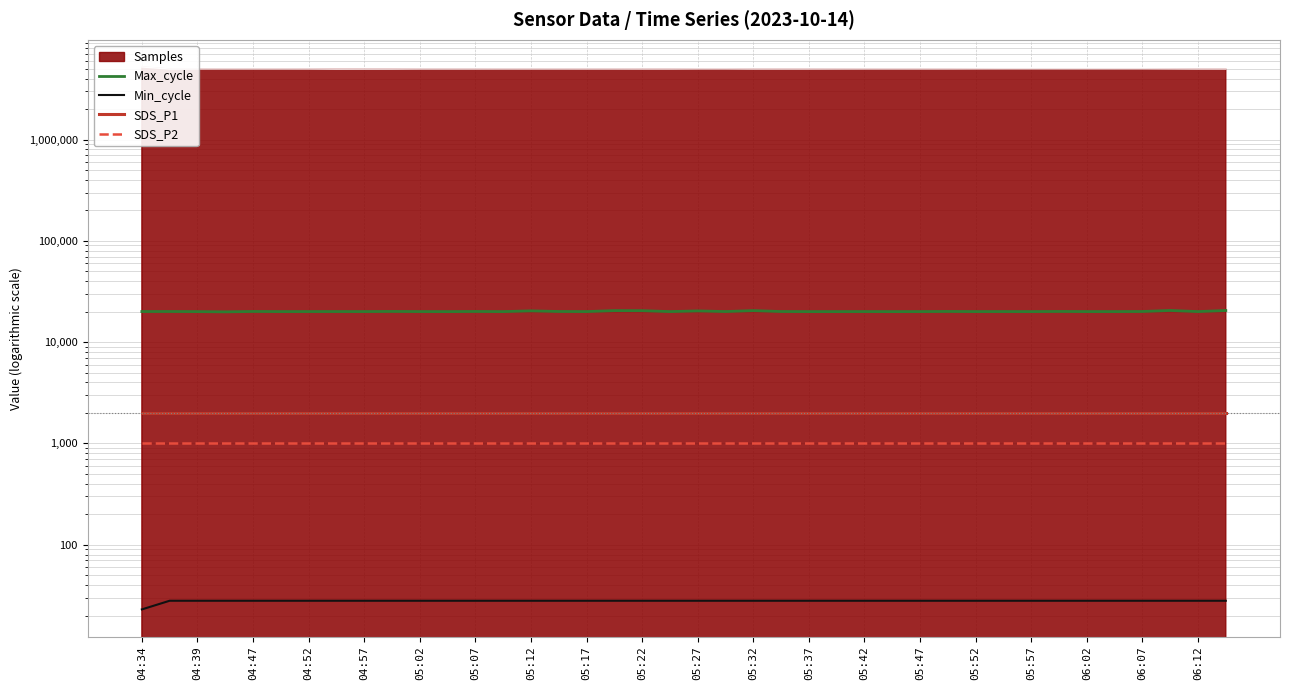

True or false: SDS_P1 and SDS_P2 intersect in this chart.

False